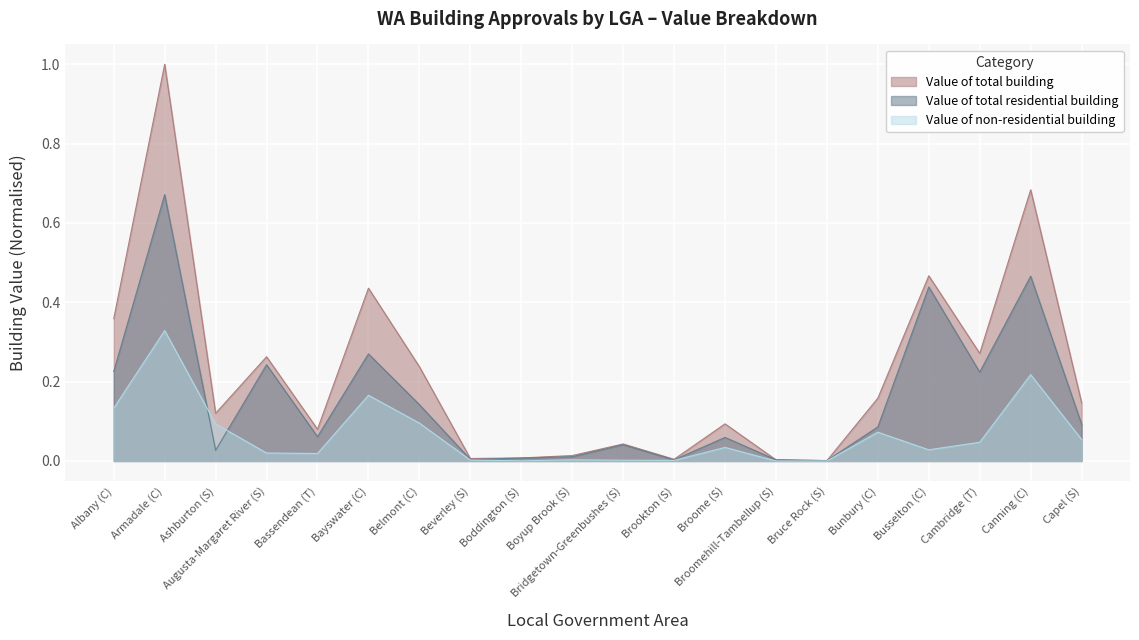

Which category has the lowest value in the Value of non-residential building series?

Broomehill-Tambellup (S)